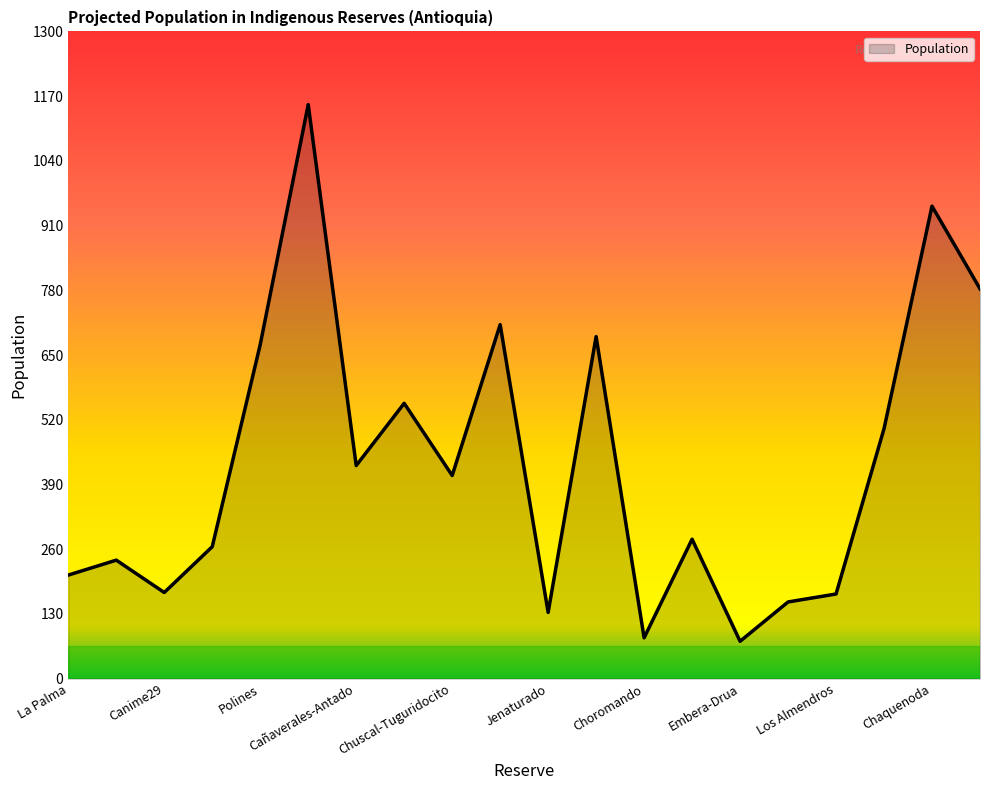

What is the difference between the maximum and minimum values?

1078